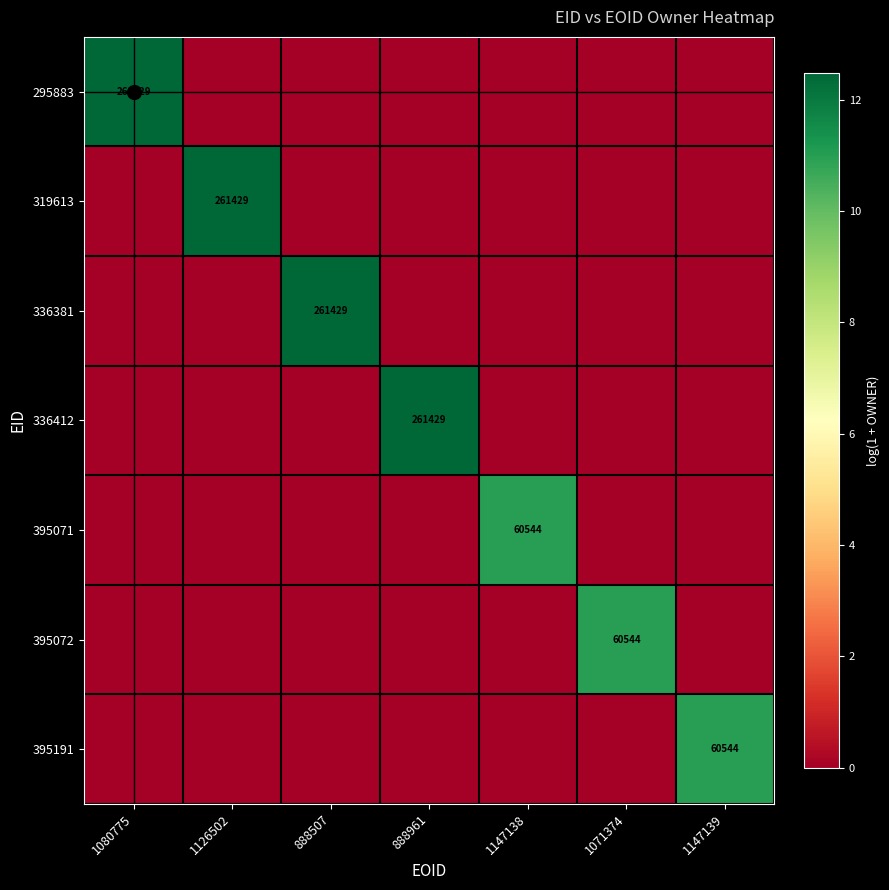

Is the value of 395072 at 1071374 greater than the value of 295883 at 1080775?

No